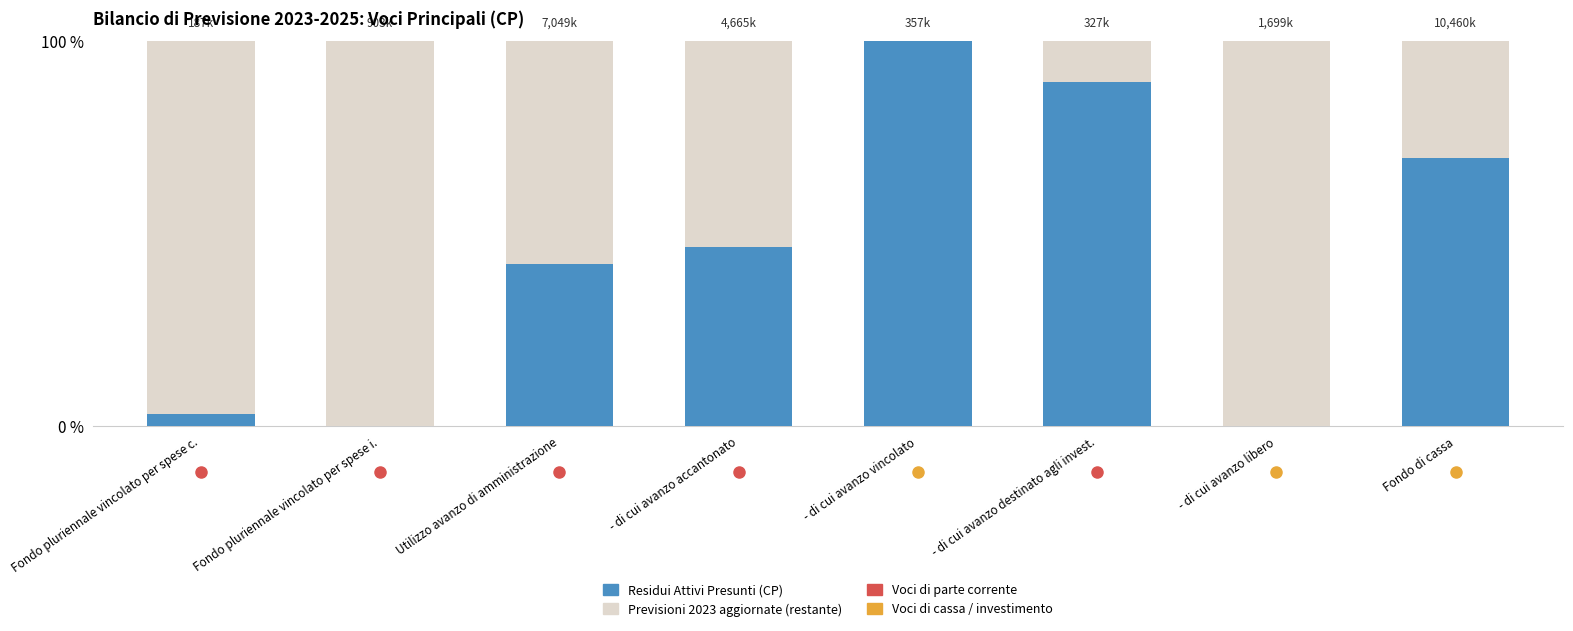

What is the total value across all series at - di cui avanzo destinato agli invest.?

100.0